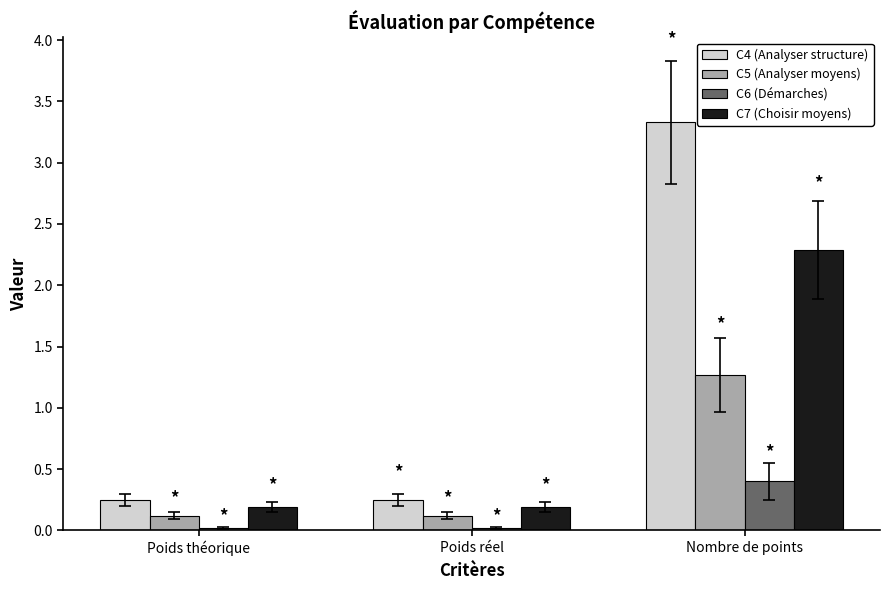

The C4 (Analyser structure) series shows 0.2 at Poids réel. True or false?

True